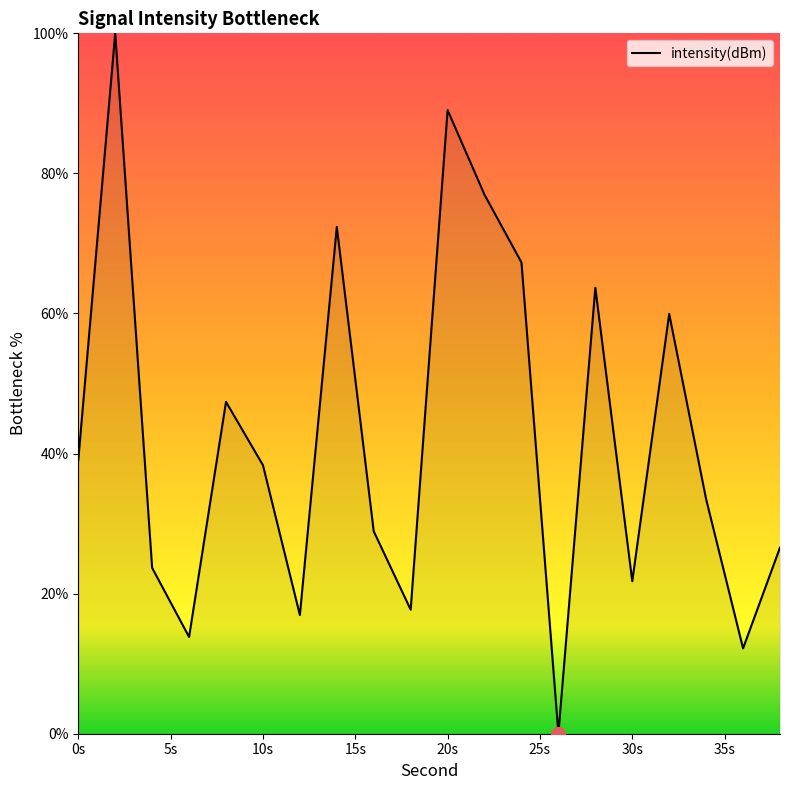

What is the greatest value displayed?

100.0